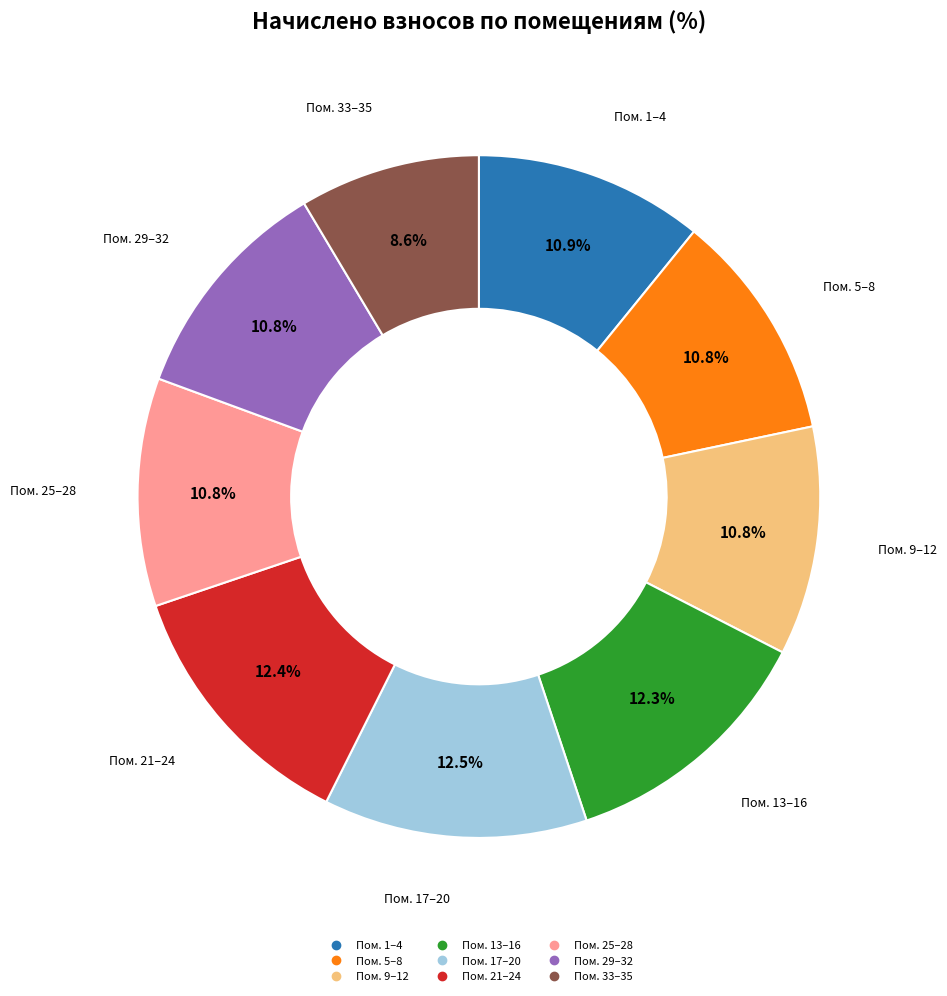

Is there a majority slice in this chart?

No